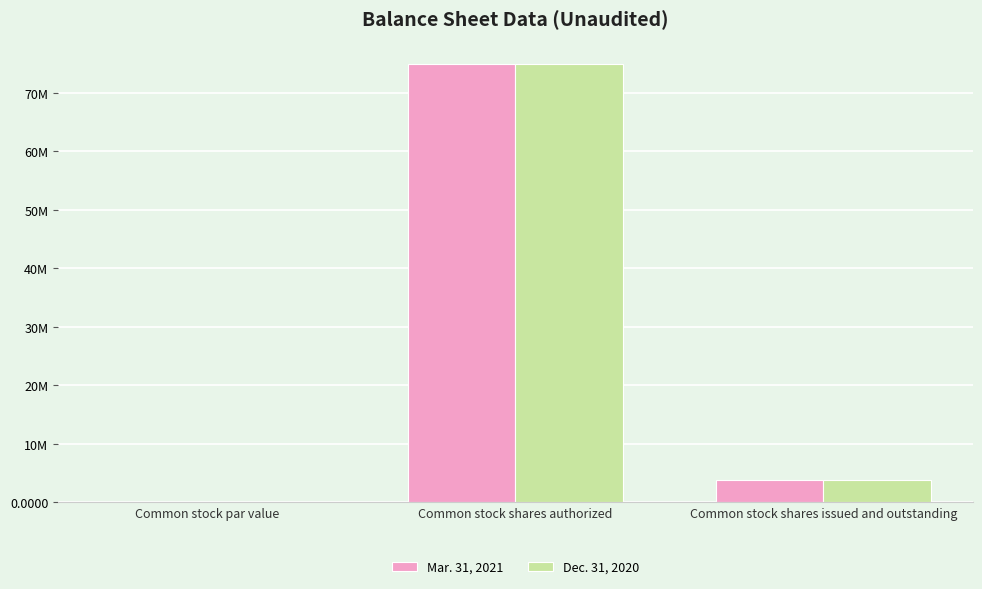

What is the greatest value displayed?

75000000.0